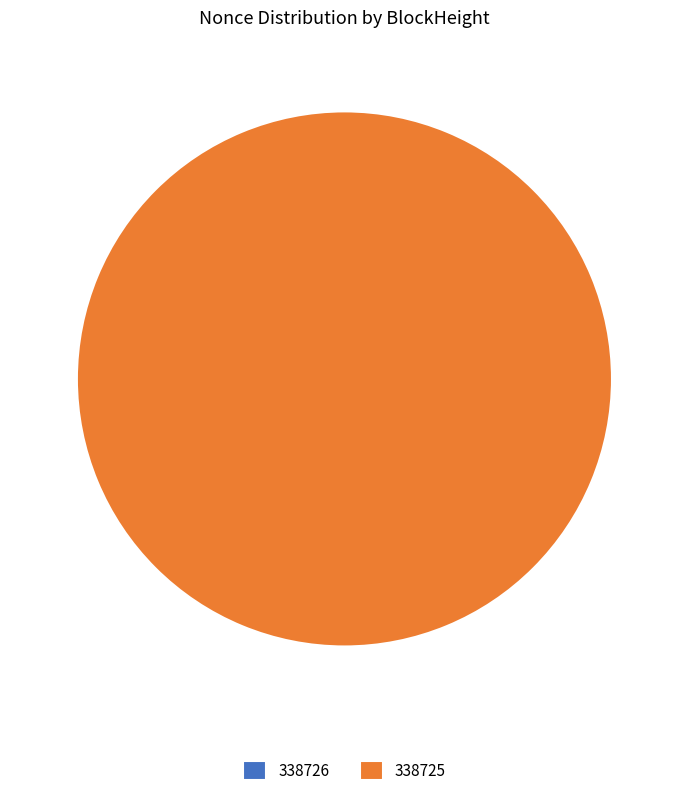

The 338725 slice represents 92% of the pie. True or false?

False